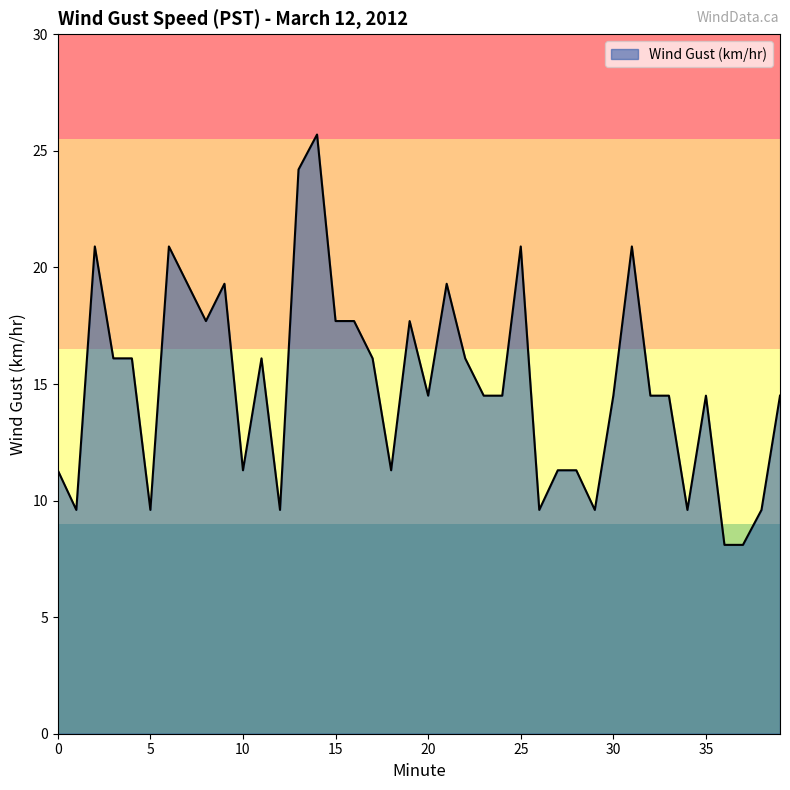

What is the smallest value displayed?

8.1